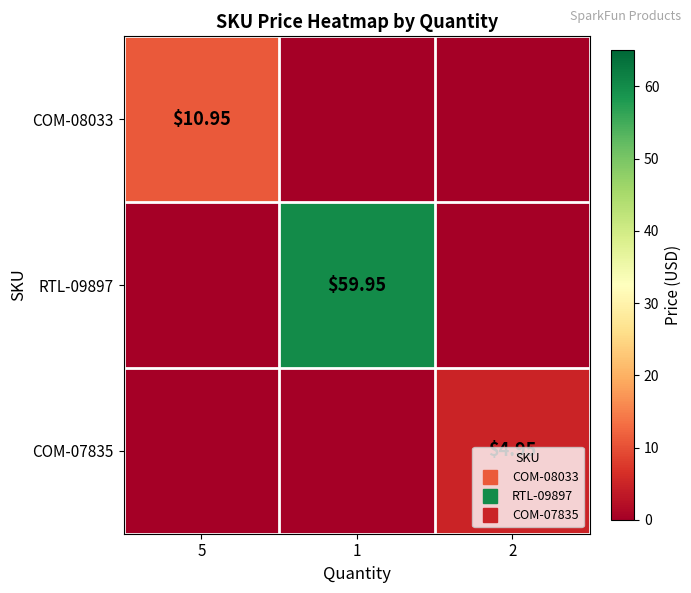

What is the sum of the RTL-09897 values at 5 and 1?

60.0